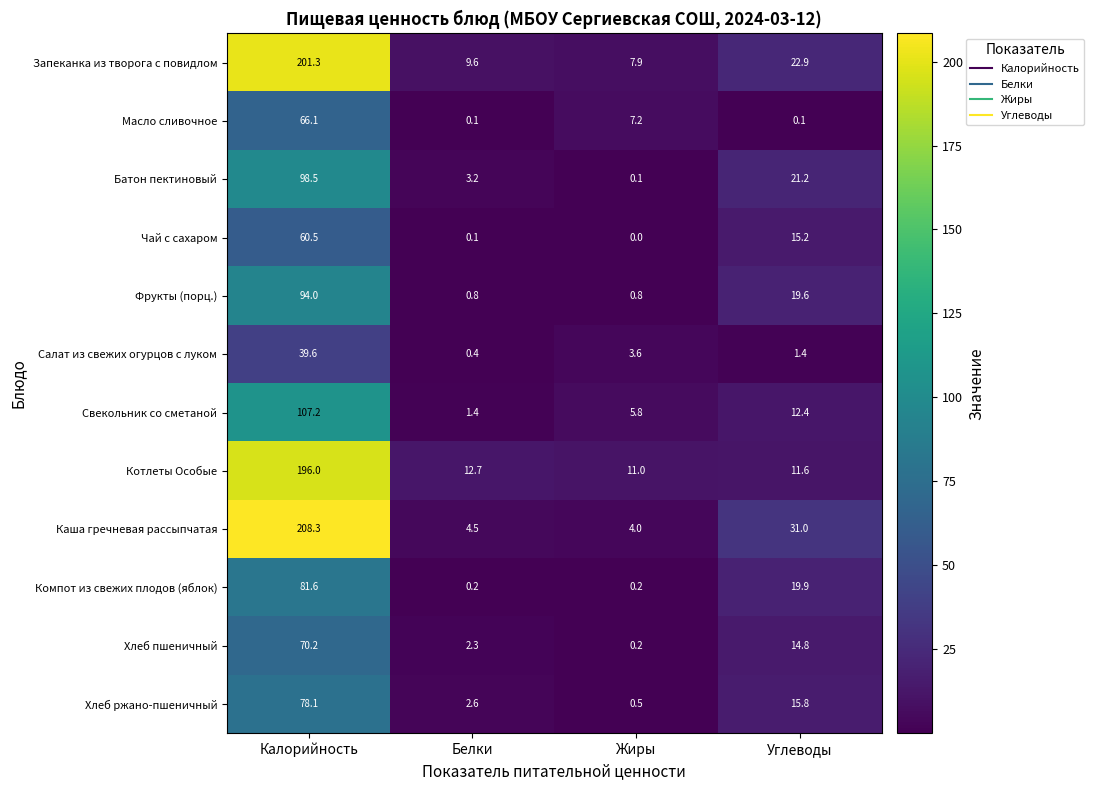

Which category has the lowest value across all series?

Жиры